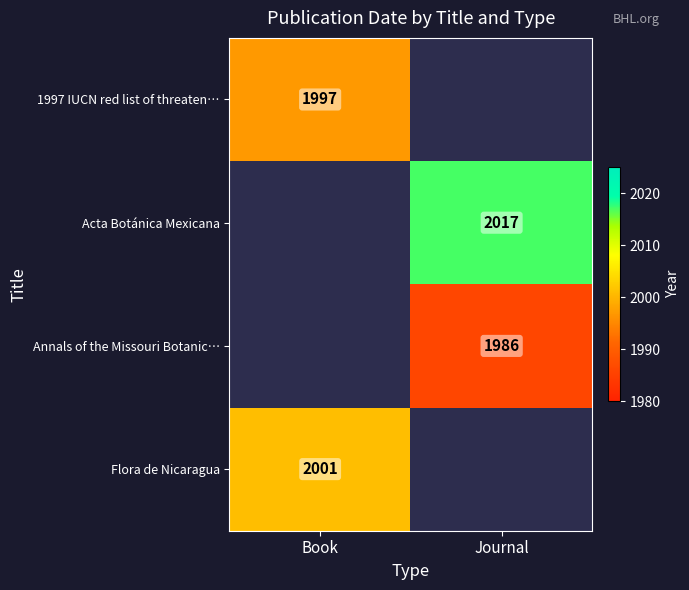

The value of Flora de Nicaragua at Book is 484. True or false?

False